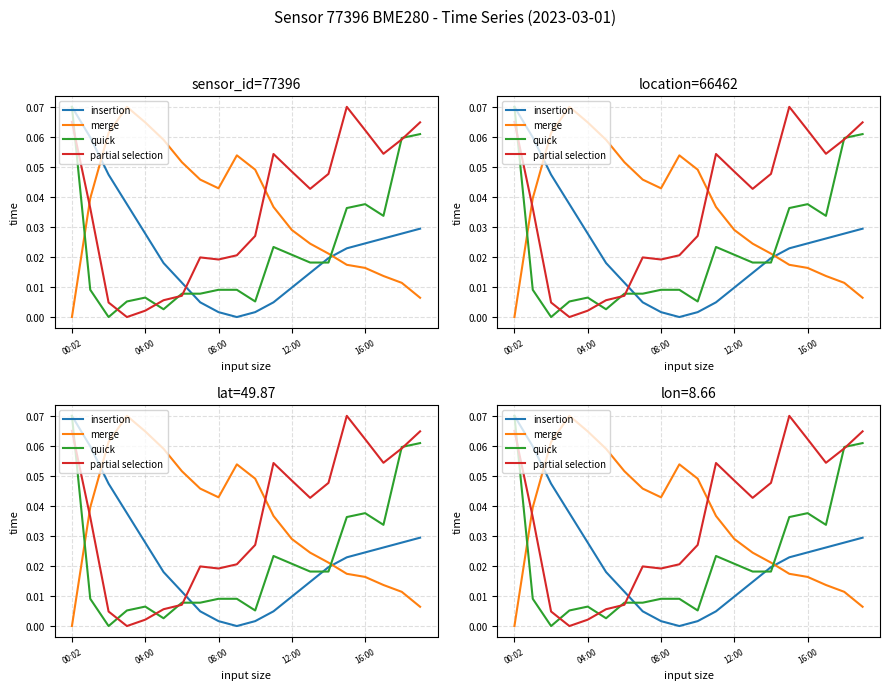

Which has a higher value, 12:00 or 11?

12:00